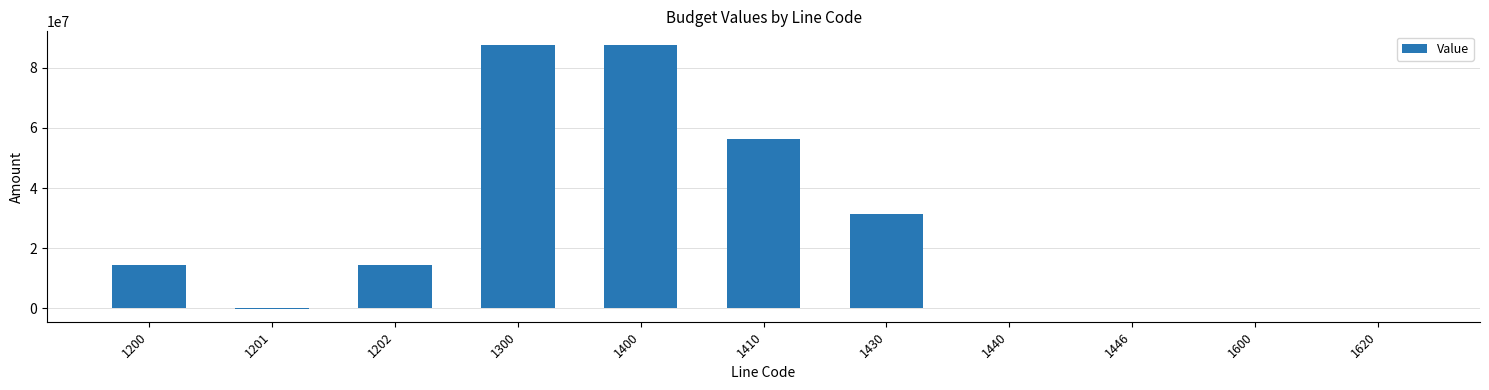

Is it true that the value at 1400 is 148791916.9?

False